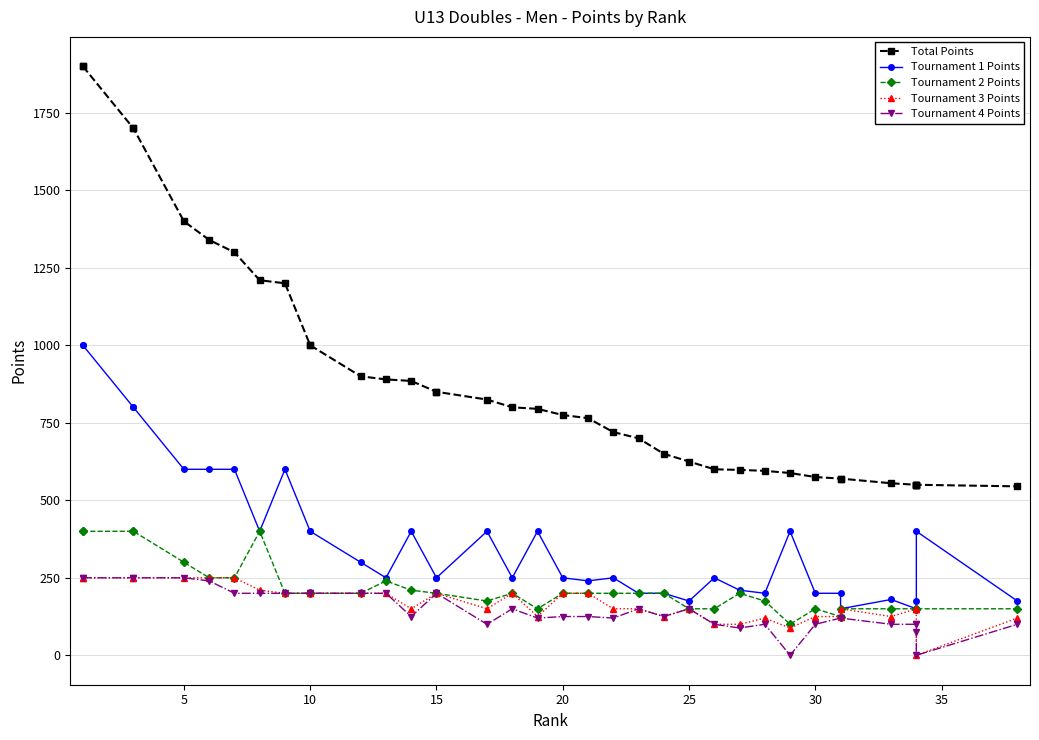

Is this an area chart (filled region under the line)?

No